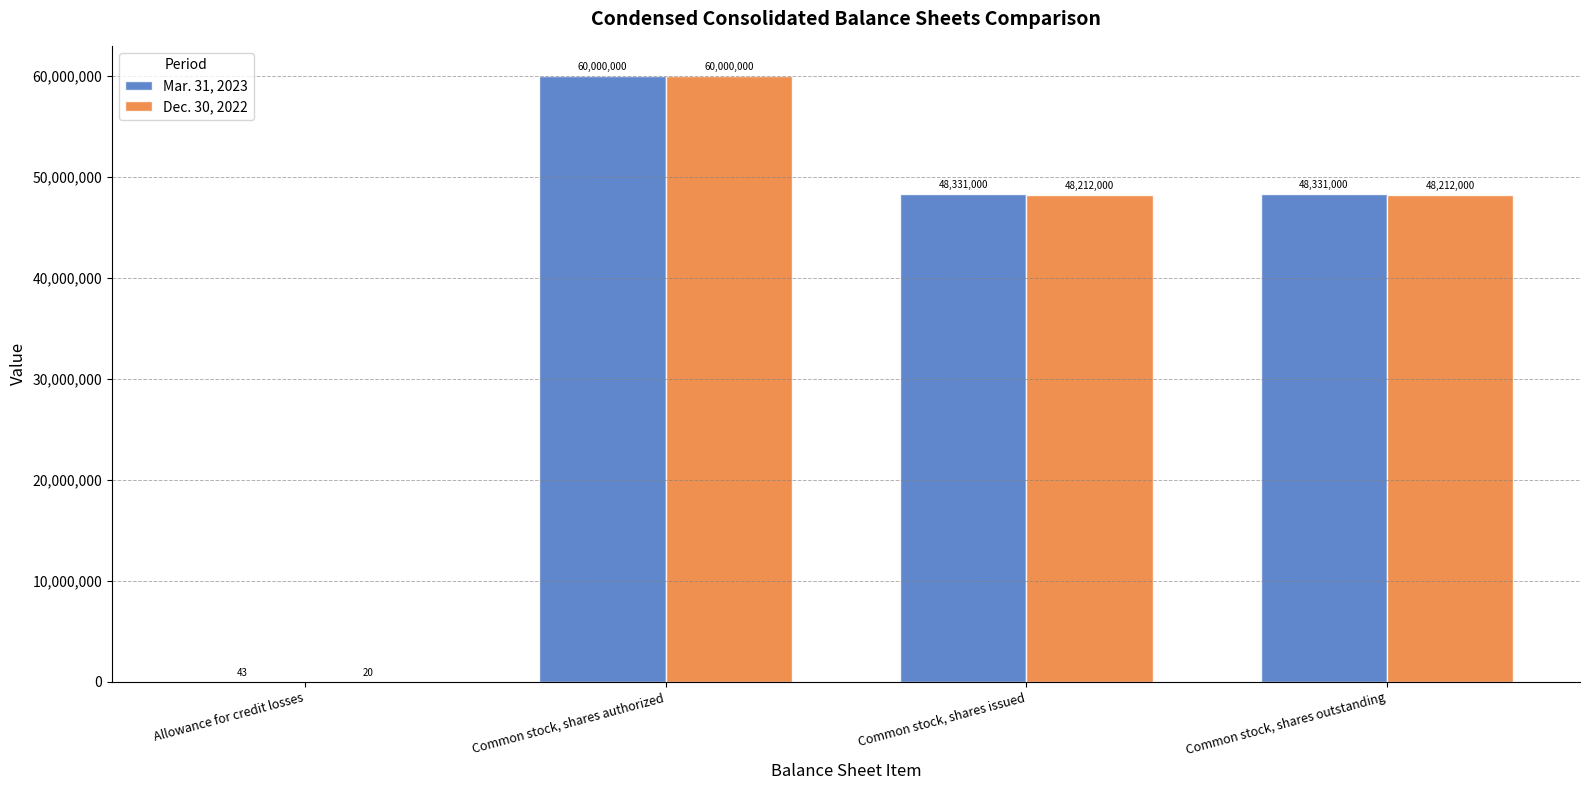

What is the sum of all Mar. 31, 2023 values?

156662043